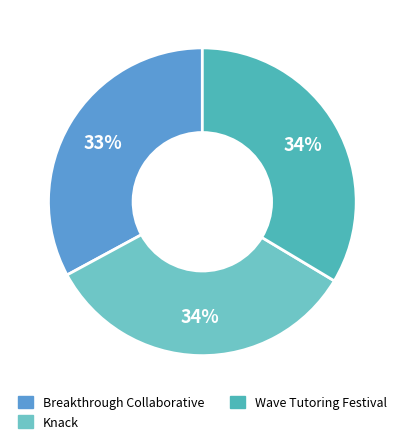

Which slice is the smallest?

Breakthrough Collaborative